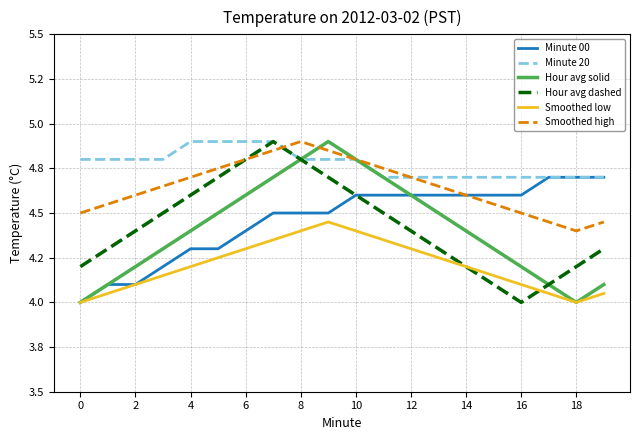

What is the sum of all Minute 00 values?

89.2